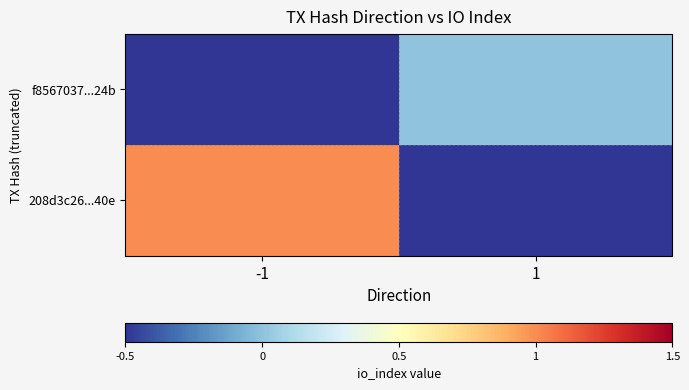

Rank the series by their maximum value, from lowest to highest.

f8567037...24b, 208d3c26...40e